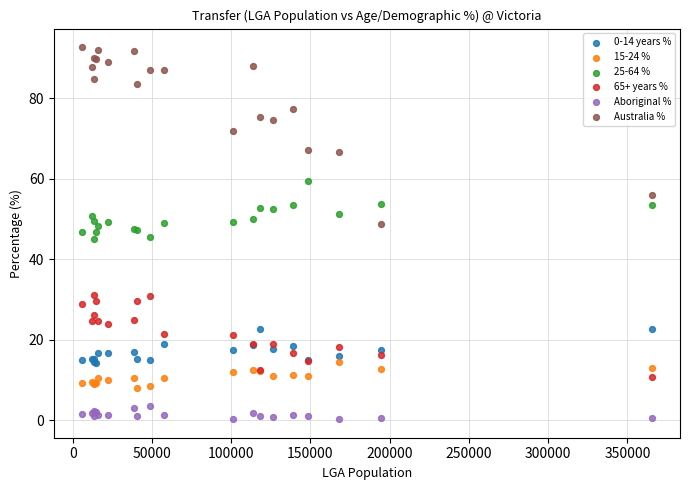

Which series reaches the minimum Y coordinate?

Aboriginal %